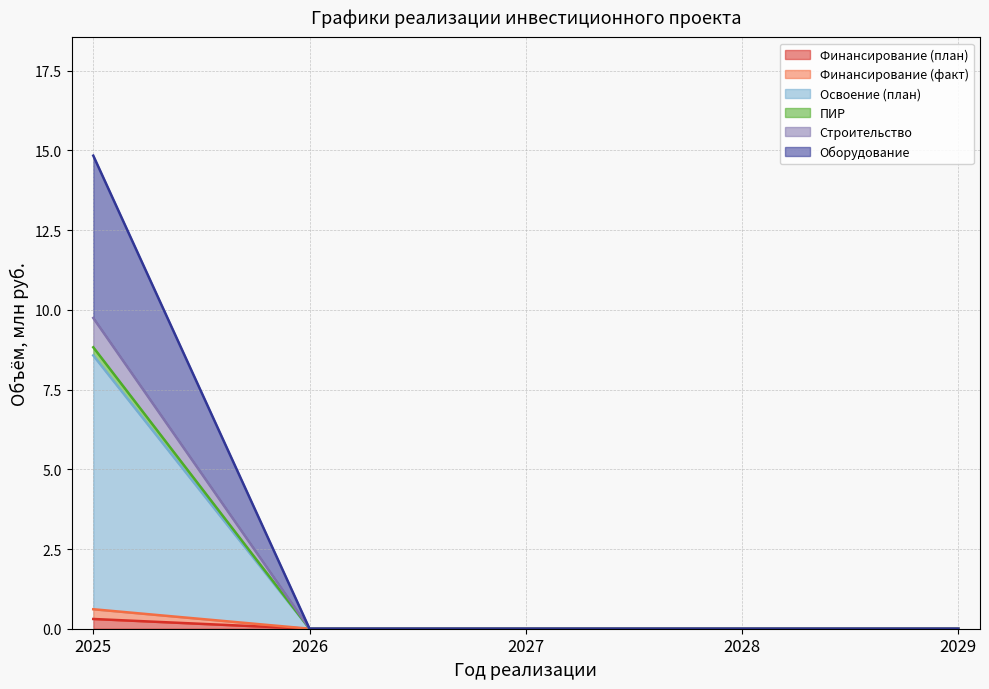

True or false: Финансирование (план) and Освоение (план) intersect in this chart.

False